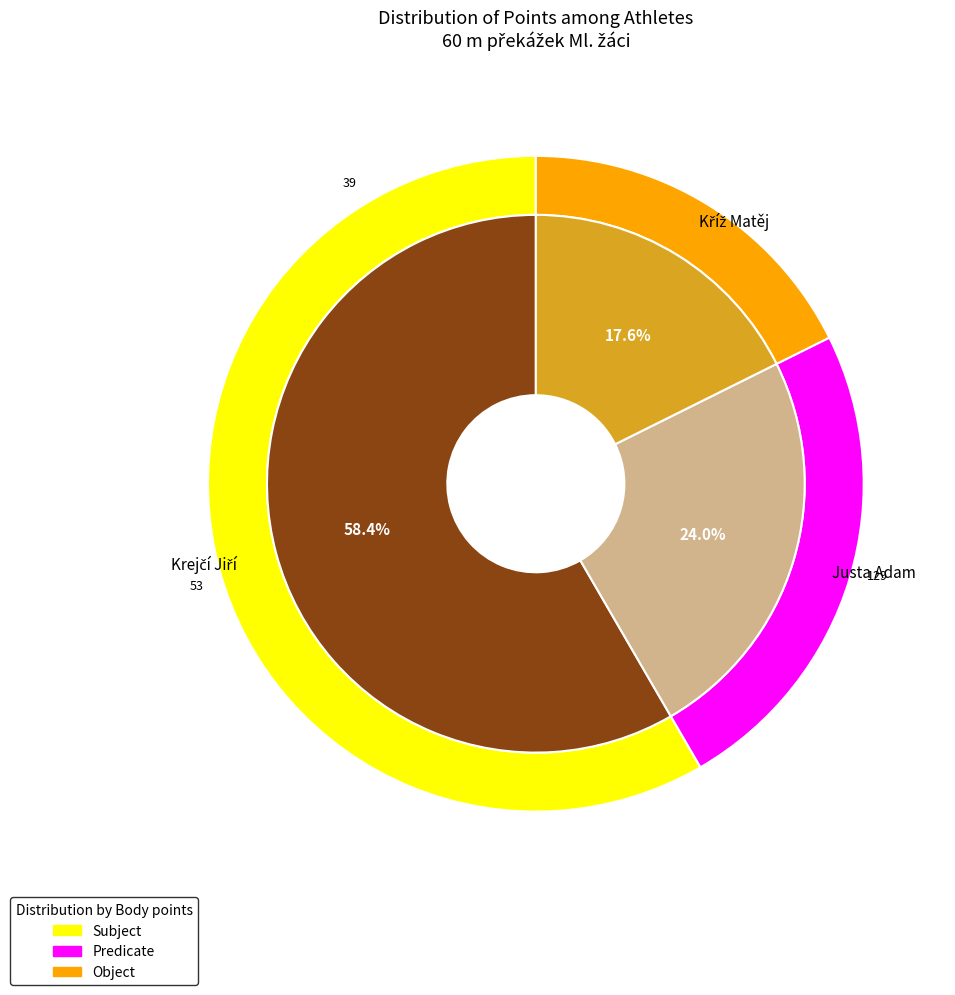

To the nearest percent, what percentage of the pie is Kříž Matěj?

18%